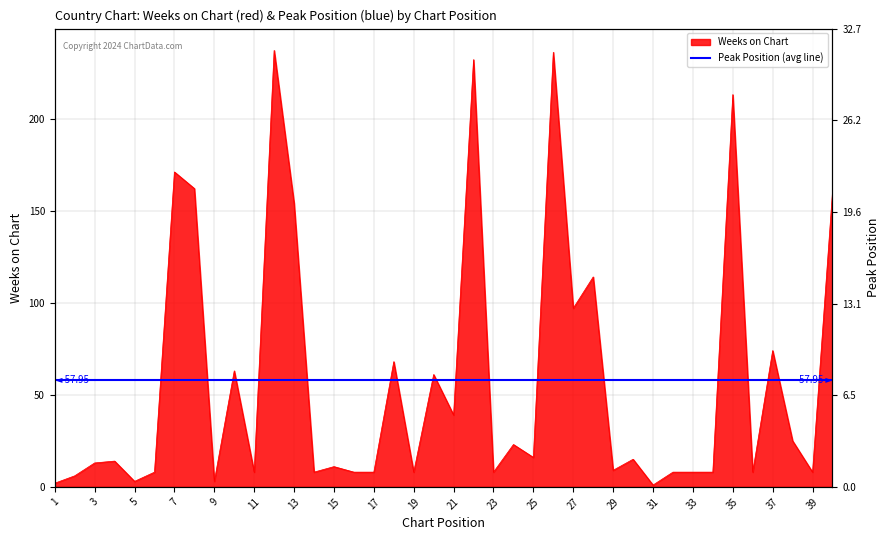

List the labels in order of value, largest first.

12, 26, 22, 35, 7, 8, 40, 13, 28, 27, 37, 18, 10, 20, 21, 38, 24, 25, 30, 4, 3, 15, 29, 6, 11, 14, 16, 17, 19, 23, 32, 33, 34, 36, 39, 2, 5, 9, 1, 31